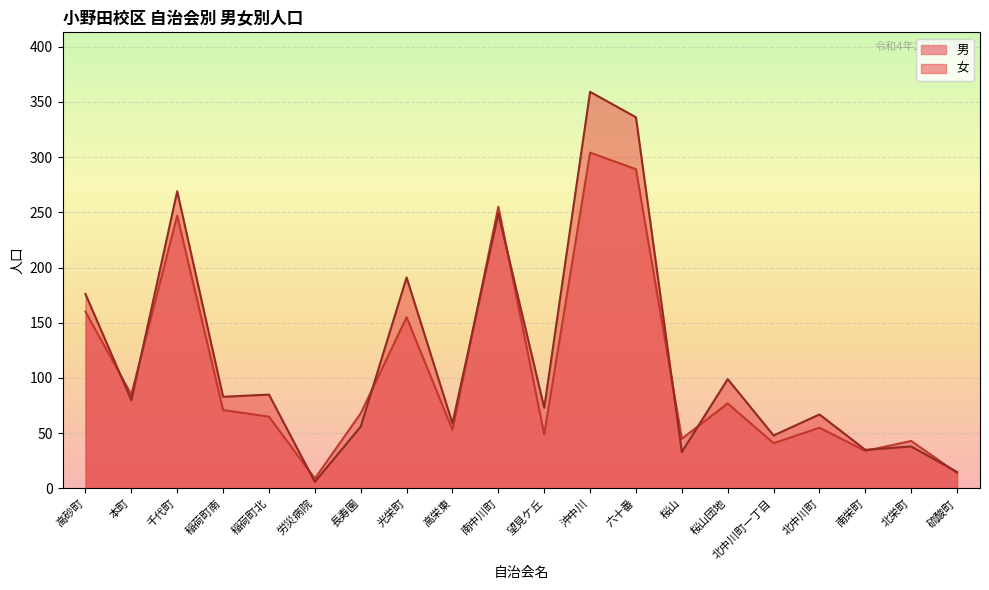

What is the smallest value displayed?

6